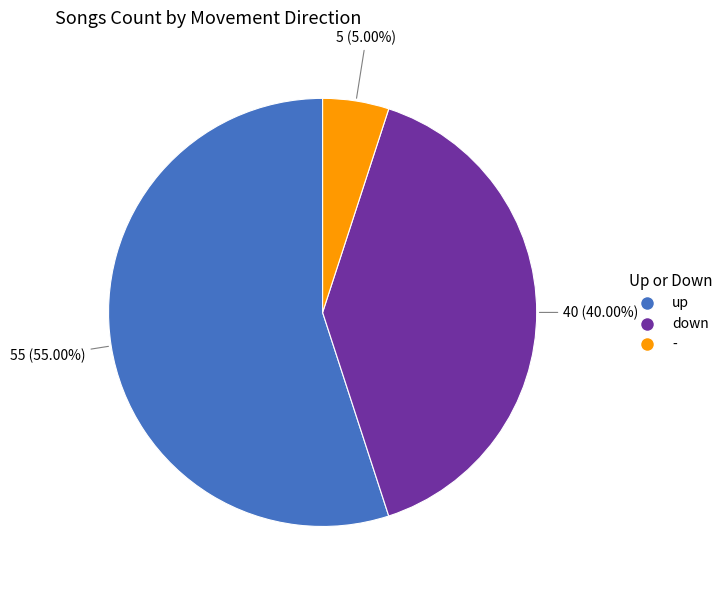

To the nearest percent, what is the difference between the largest and smallest slice percentages?

50%